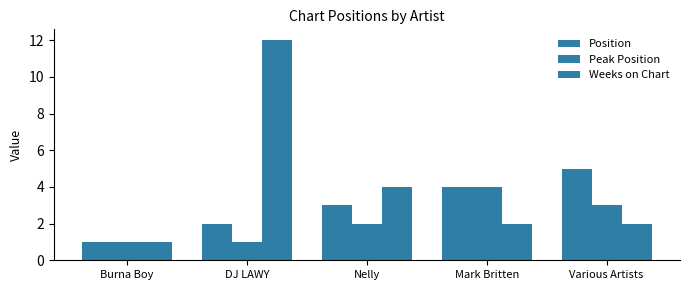

How many values in the Position series are below 3?

2